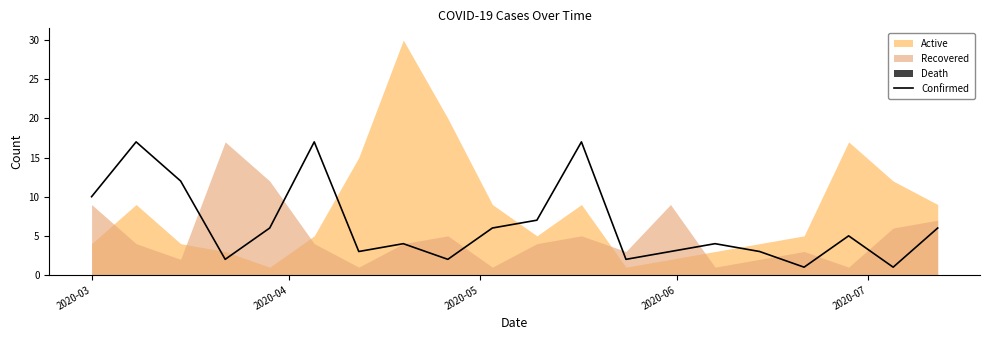

How many lines are shown in the chart?

1